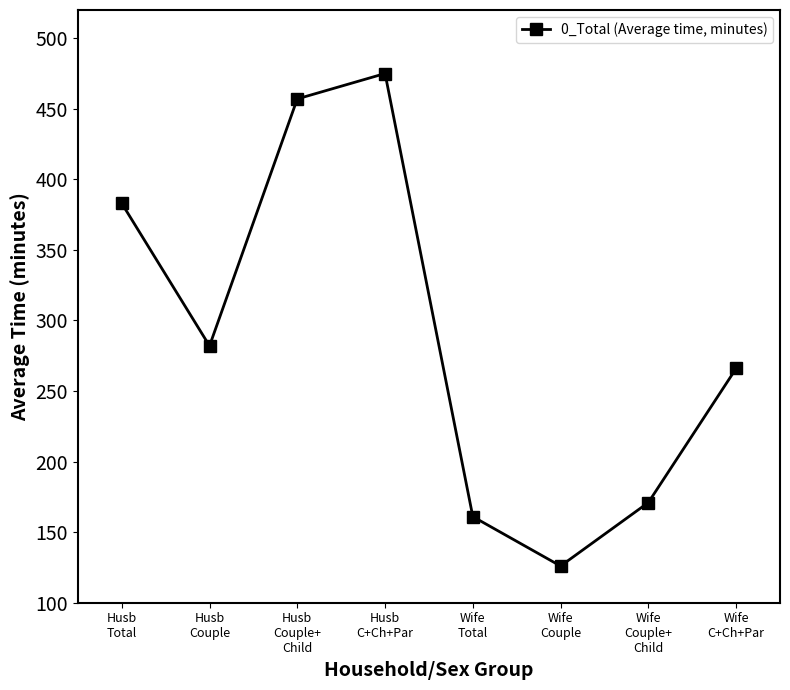

What is the change in value from Husb
Couple to Wife
Total?

-121